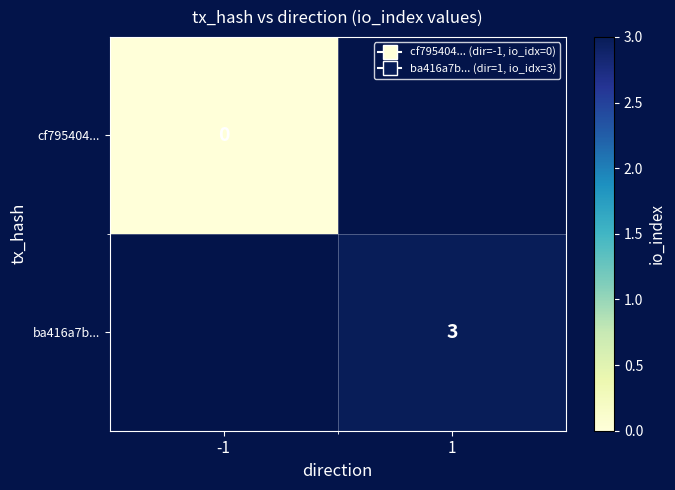

Between 1 and -1, which is larger?

-1